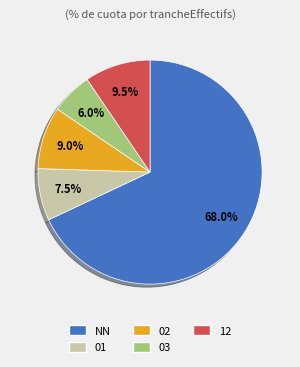

Count the number of slices in the pie.

5